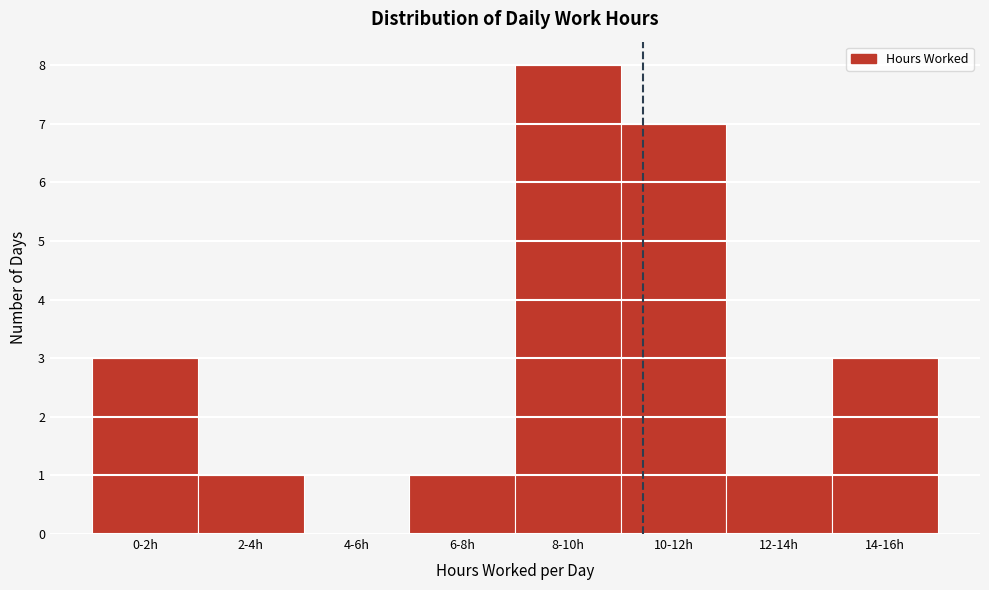

What is the sum of all values?

24